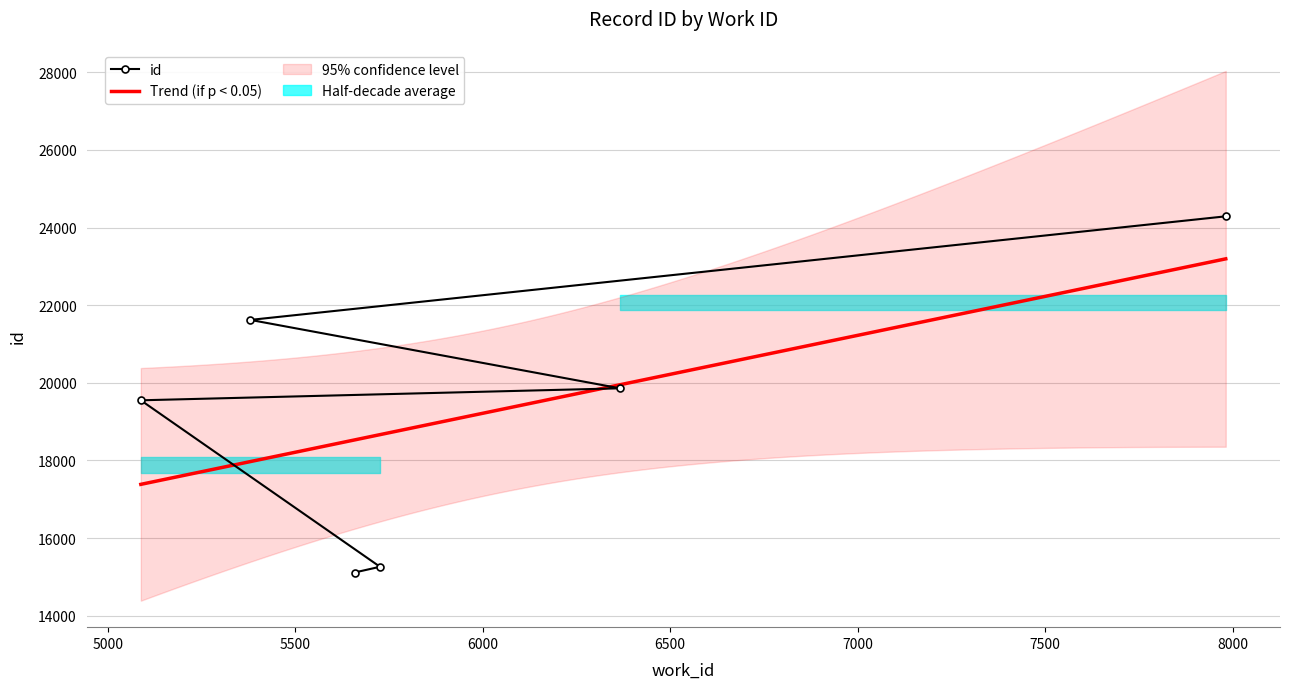

Which label corresponds to the smallest value in the chart?

5658